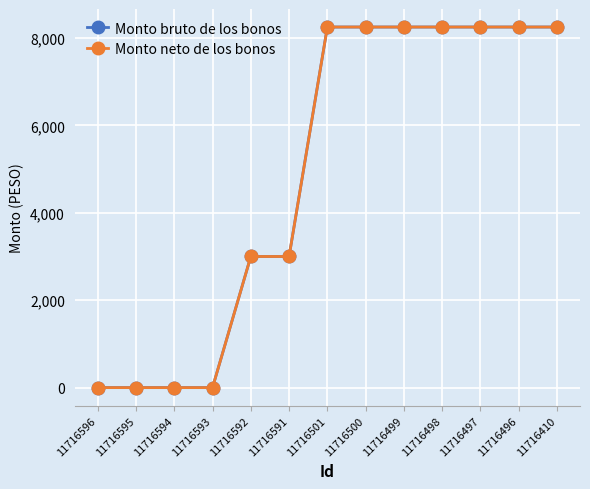

What is the difference between the maximum and minimum values in the Monto neto de los bonos series?

8250